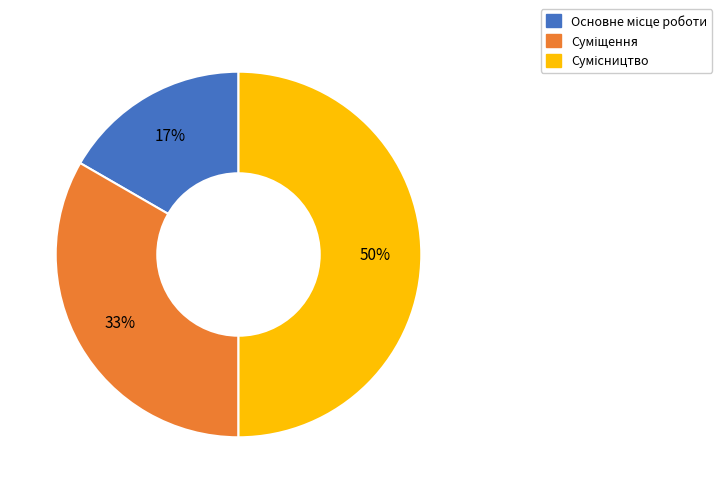

To the nearest percent, what is the average slice percentage?

33%